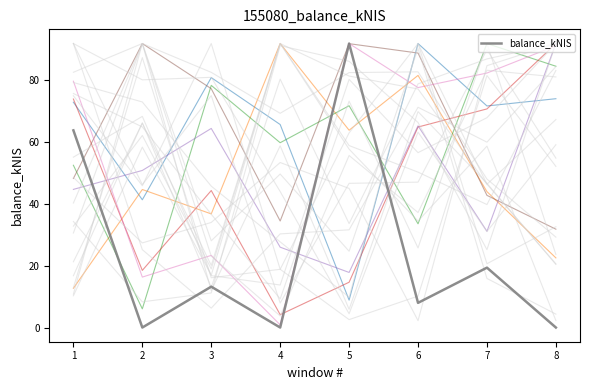

Reading left to right, list all the values displayed in this chart.

1=63.8	2=0.0	3=13.2	4=0.0	5=91.8	6=8.0	7=19.4	8=0.0